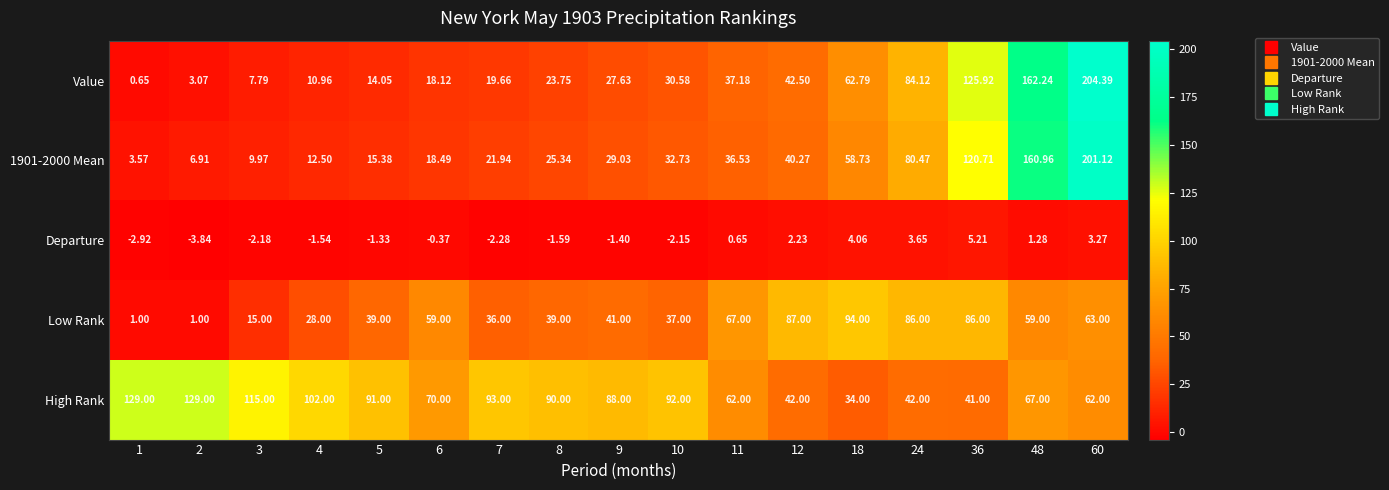

Which series has the largest range (max minus min)?

Value